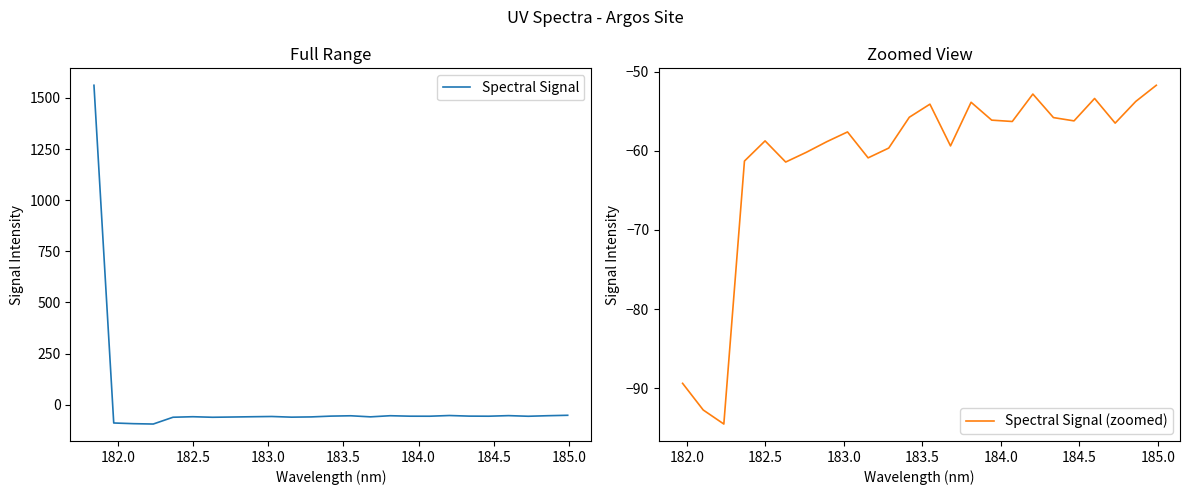

How many data points are above -56?

9